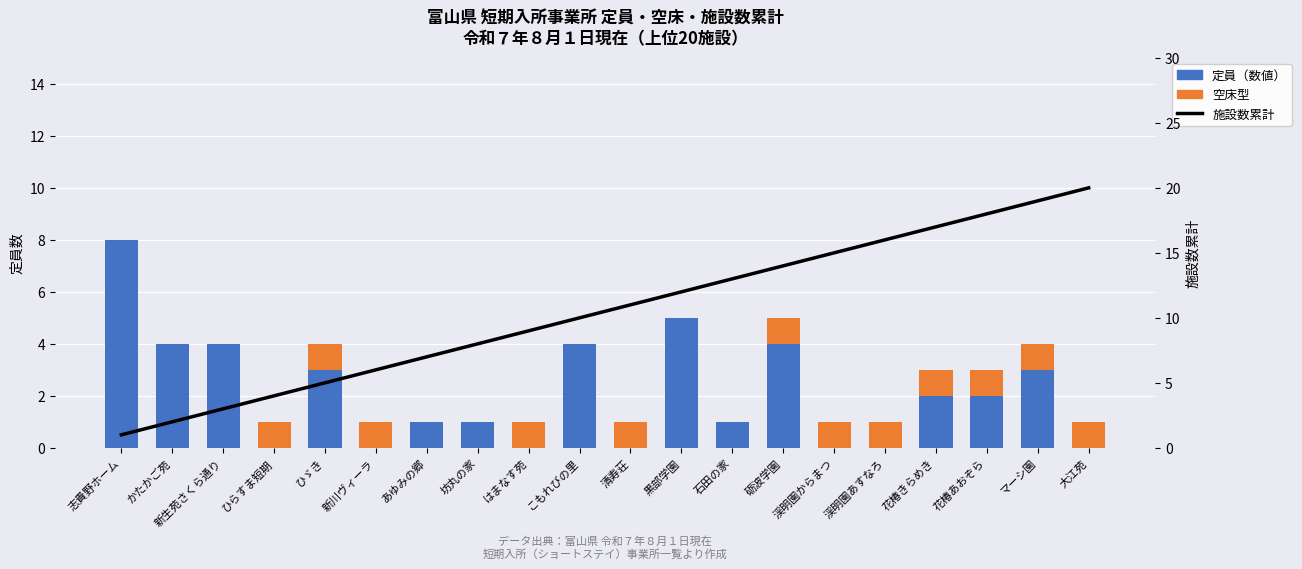

Is it true that 施設数累計 equals 28 at マーシ園?

False